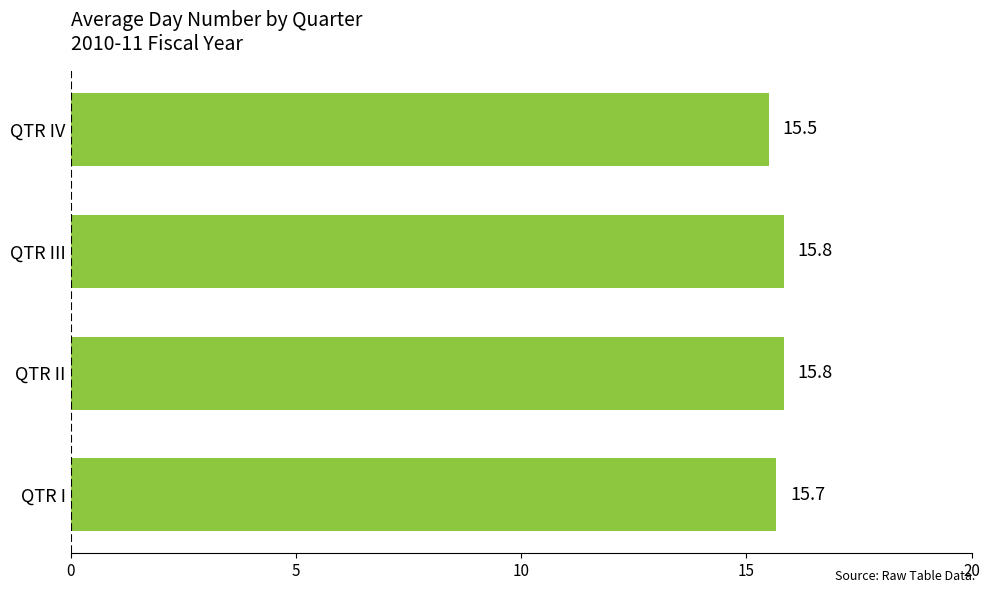

What is the approximate value at QTR I?

15.7